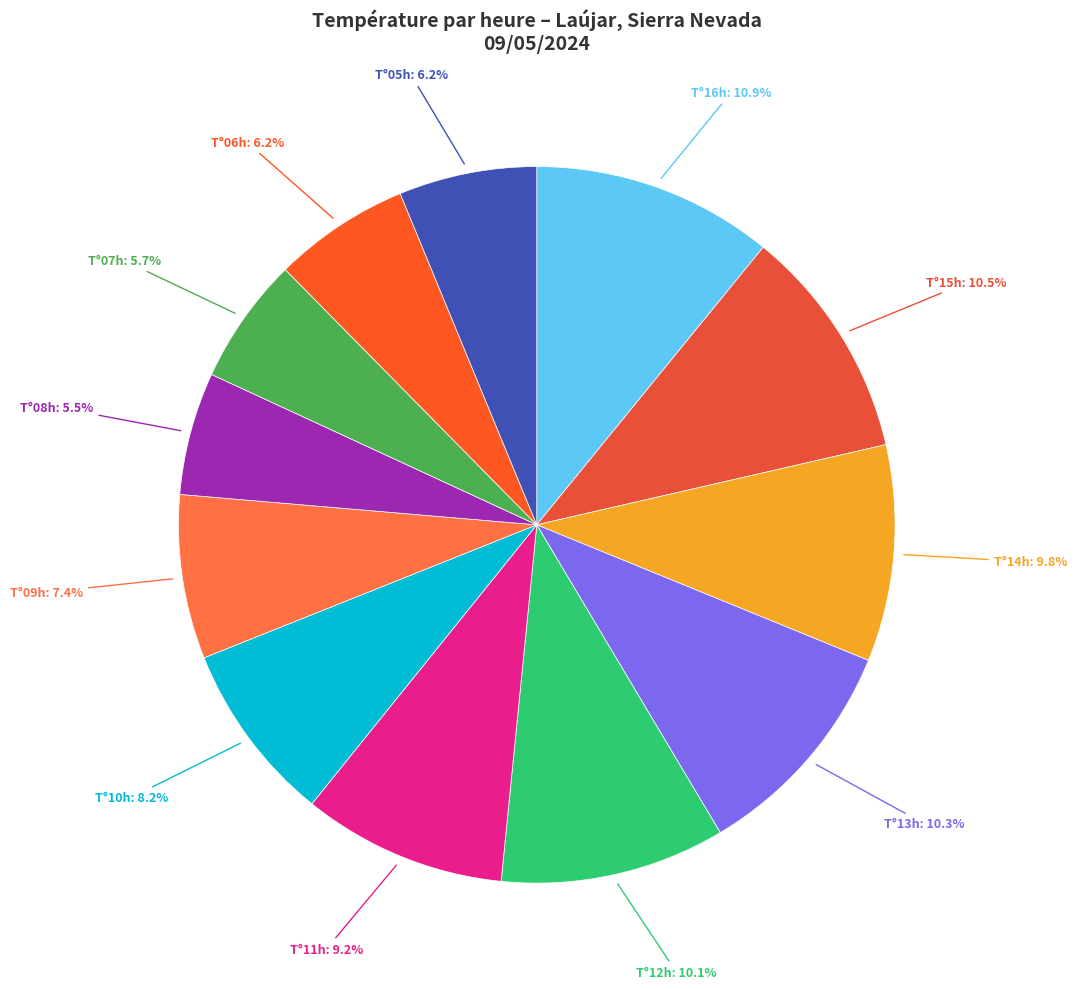

Do T°15h: 10.5% and T°11h: 9.2% together represent more than half of the pie?

No